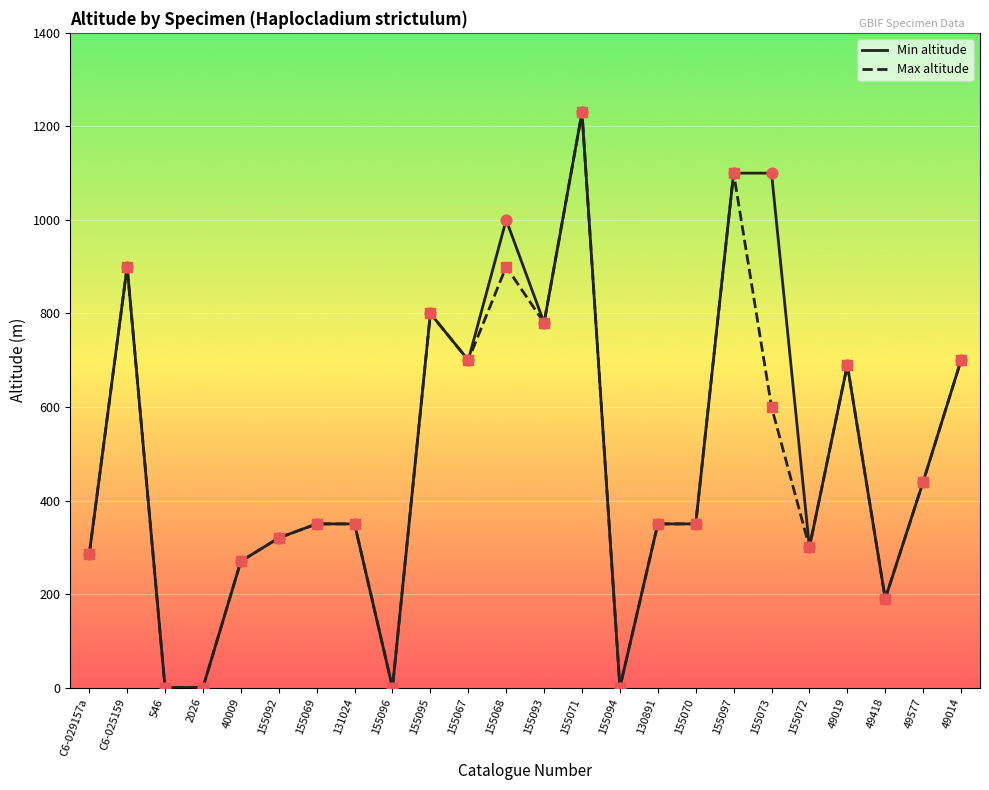

Between 155092 and 155073, which series saw the biggest shift?

Min altitude